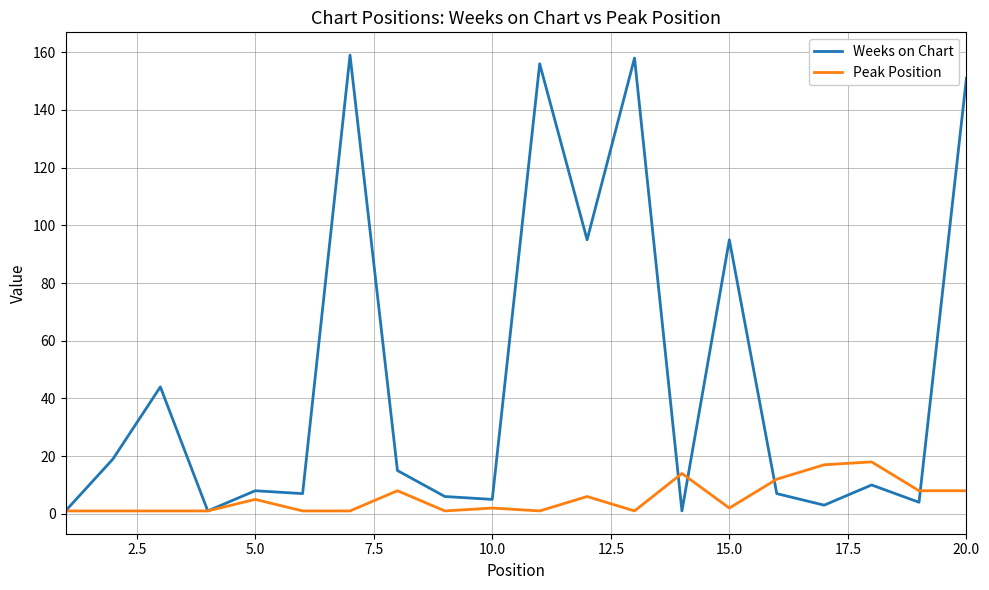

Which series has the largest range (max minus min)?

Weeks on Chart